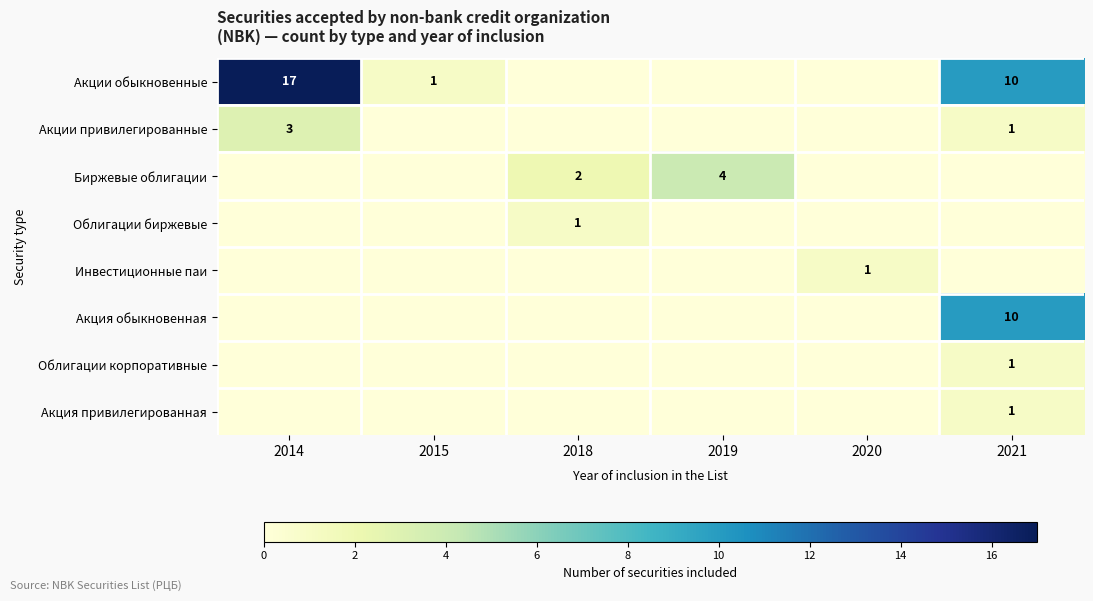

The Акция привилегированная series shows 1 at 2021. True or false?

True